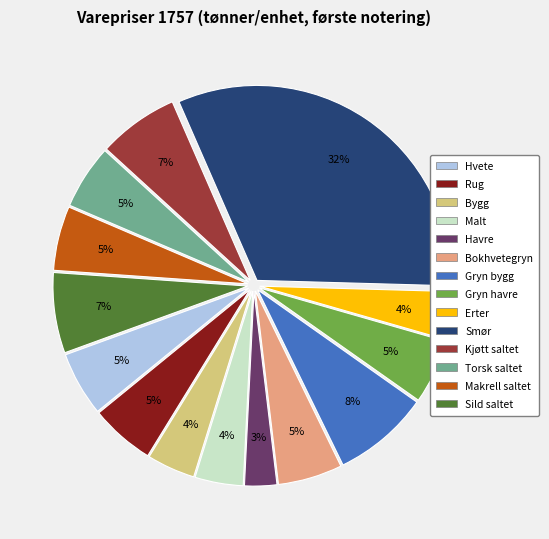

Which has a higher value, Makrell saltet or Malt?

Makrell saltet